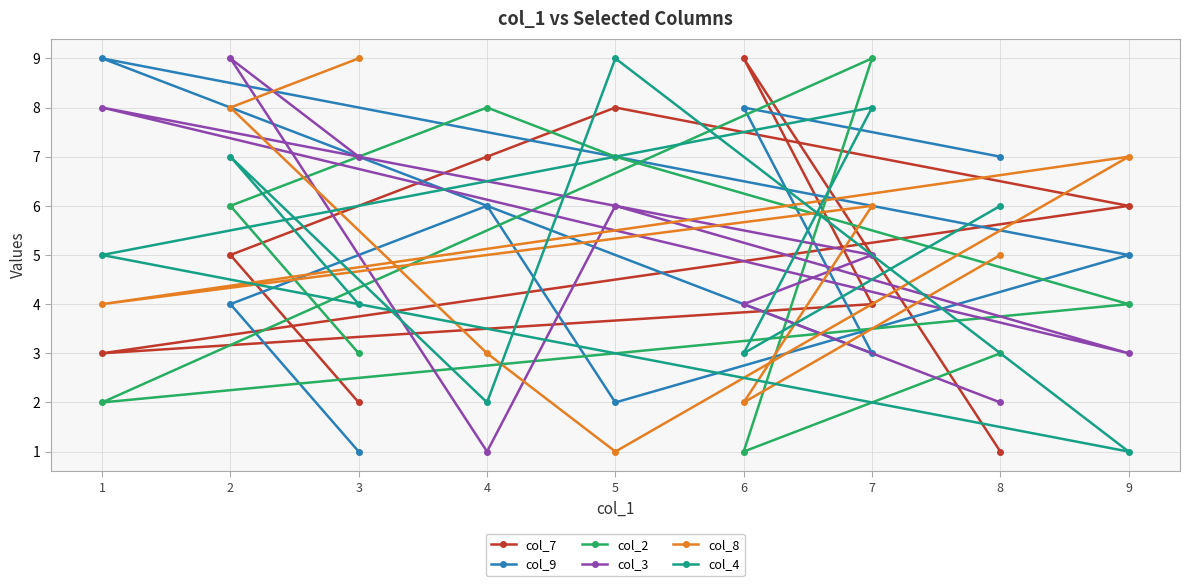

True or false: col_2 has a value of 6 at 9.

False